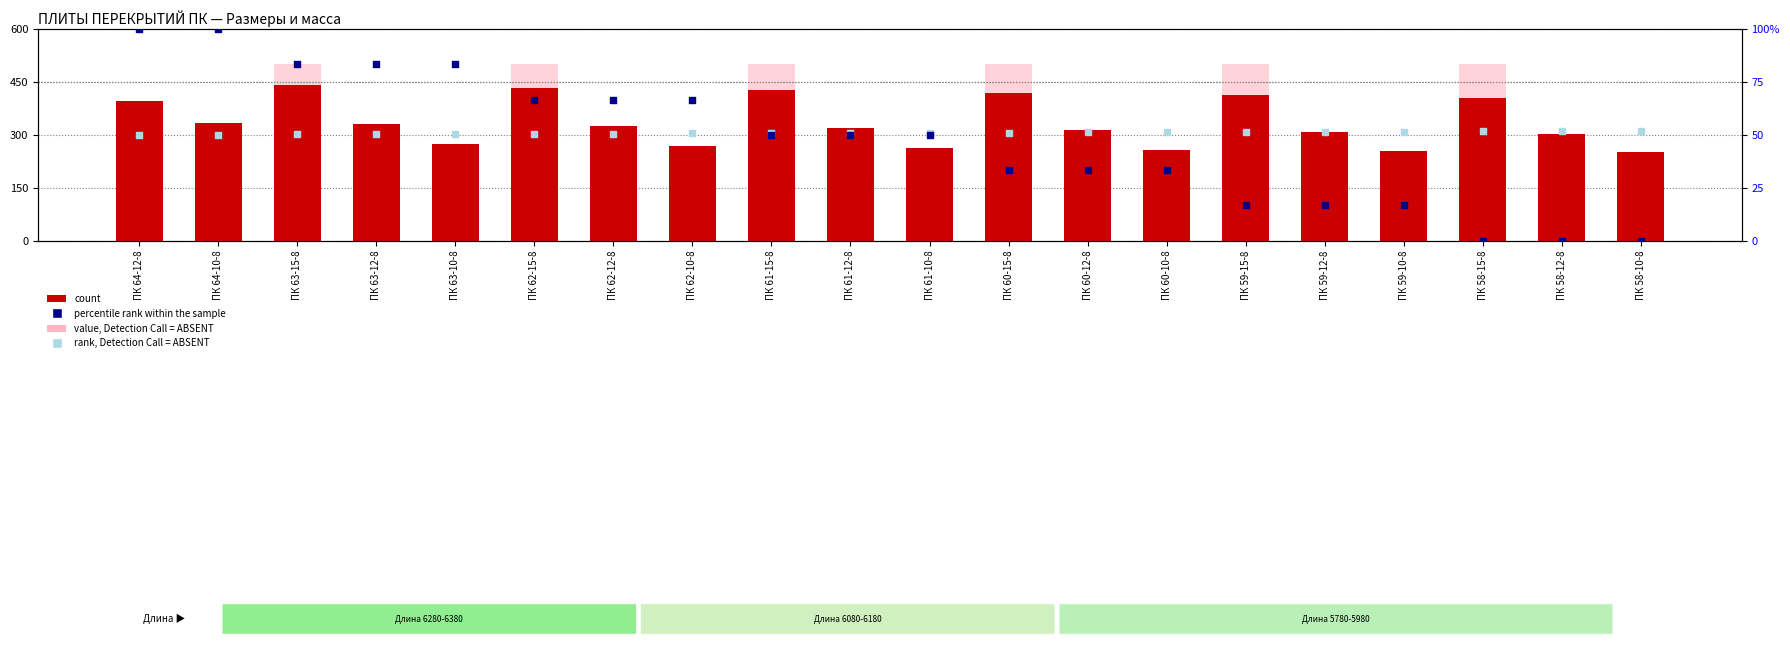

What is the total value across all series at ПК 61-12-8?

620.4